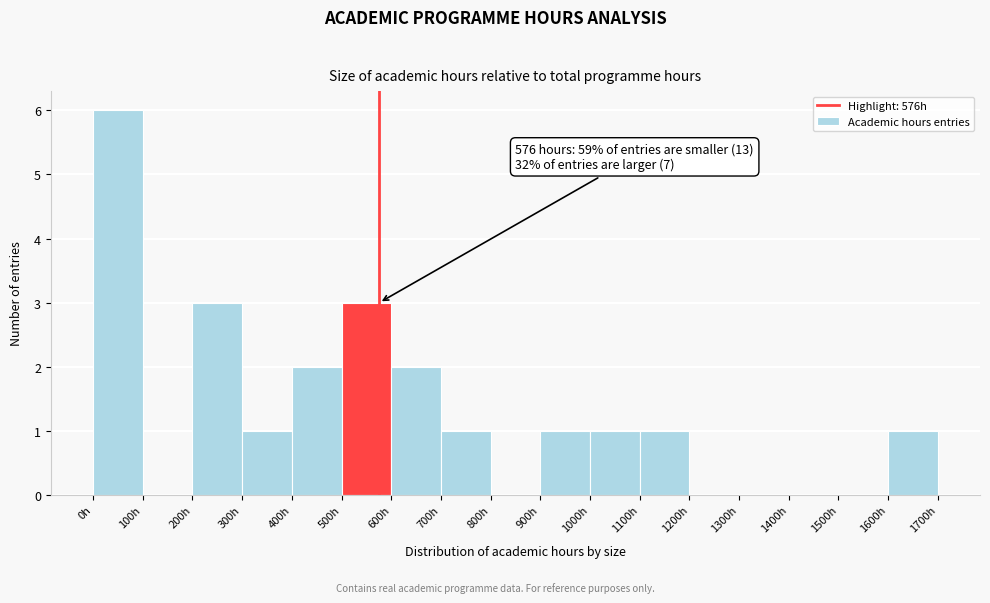

Over which range of the x-axis is the bar tallest?

0 to 100